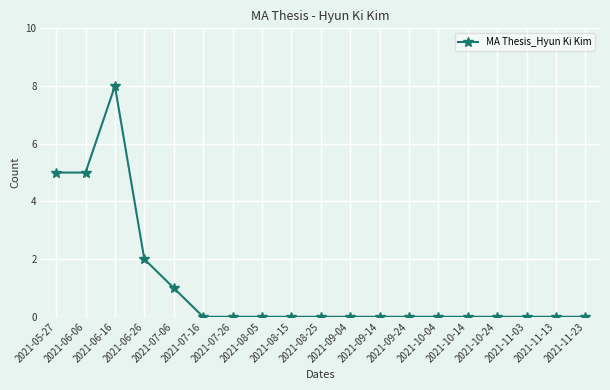

At which category does the data reach its first local peak?

2021-06-16